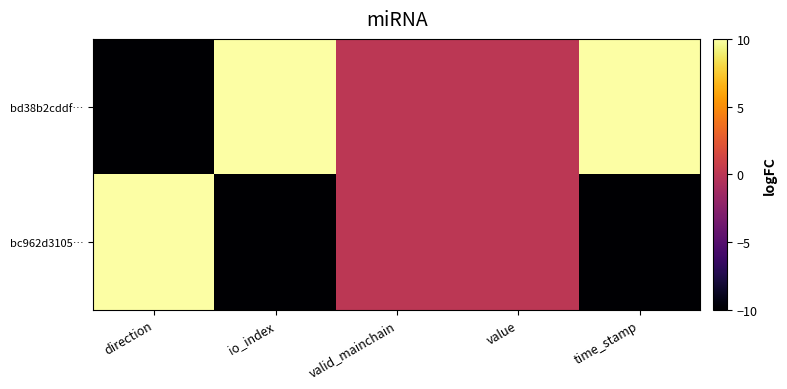

What is the smallest value displayed?

-10